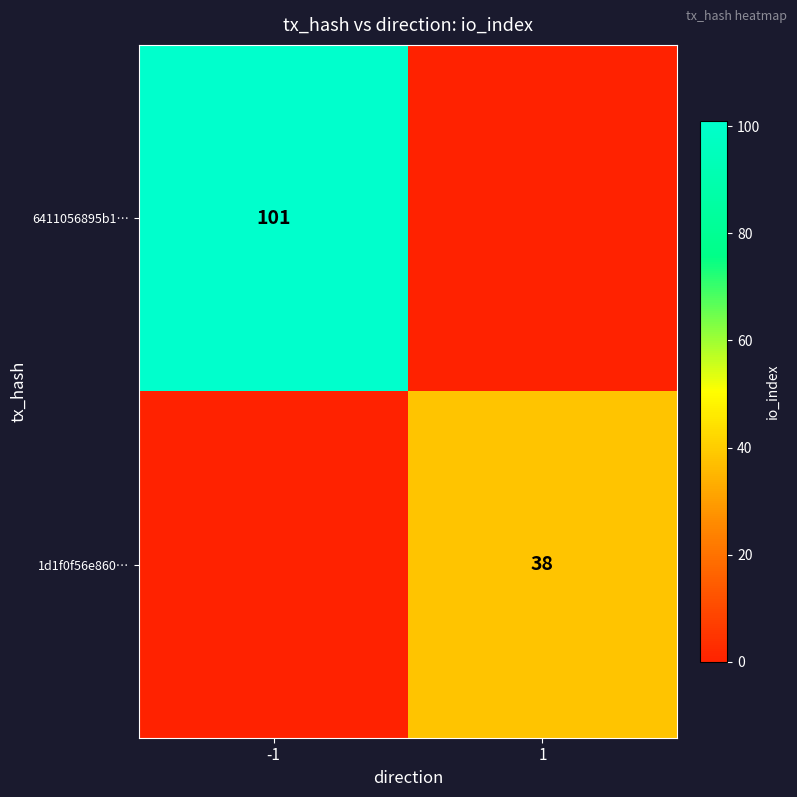

True or false: 6411056895b1… has a value of 59 at -1.

False